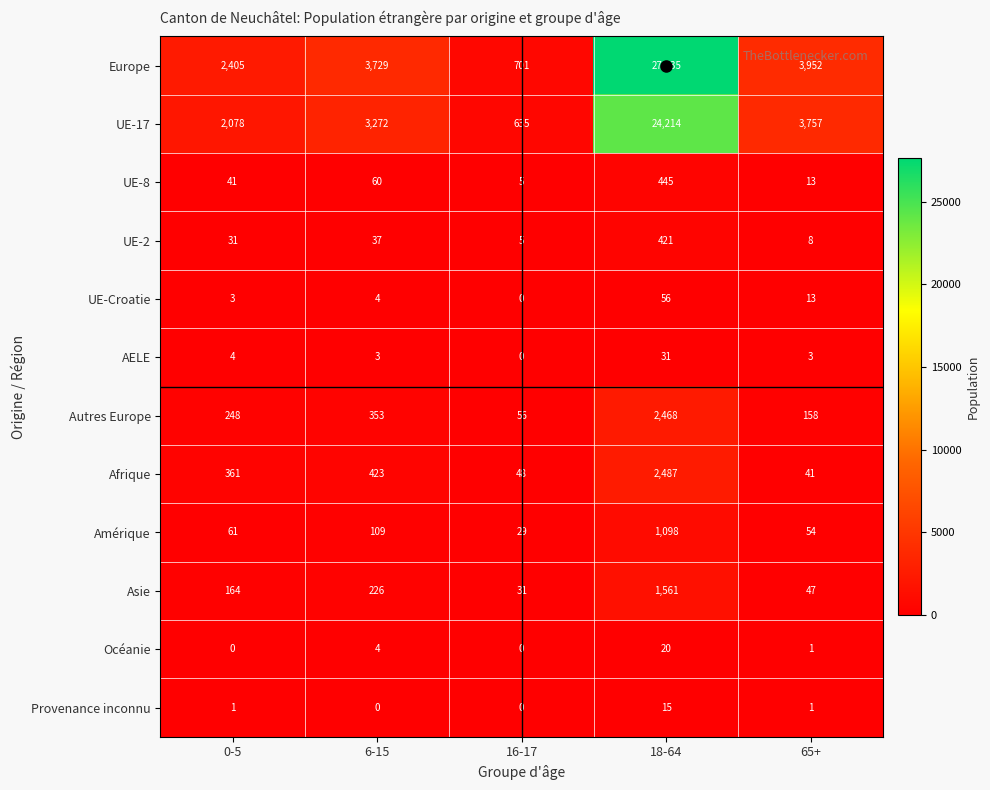

At how many categories does at least one series exceed 1170?

4